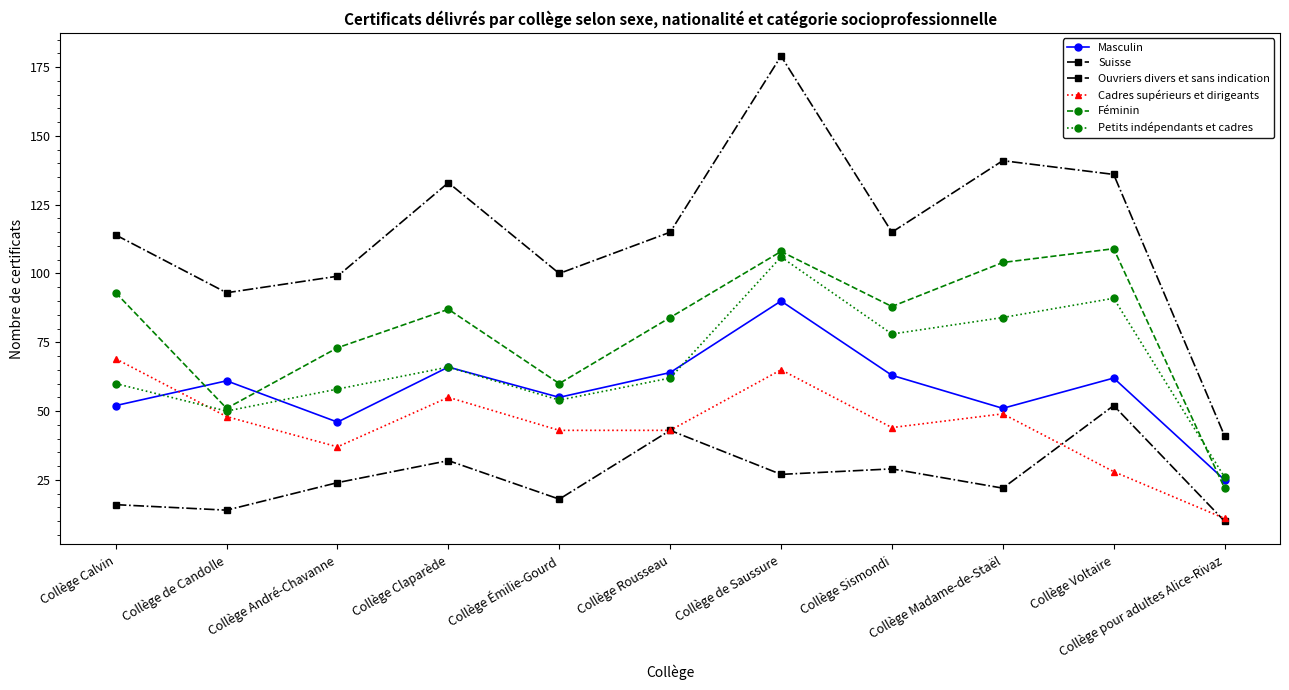

The value of Masculin at Collège pour adultes Alice-Rivaz is 17. True or false?

False